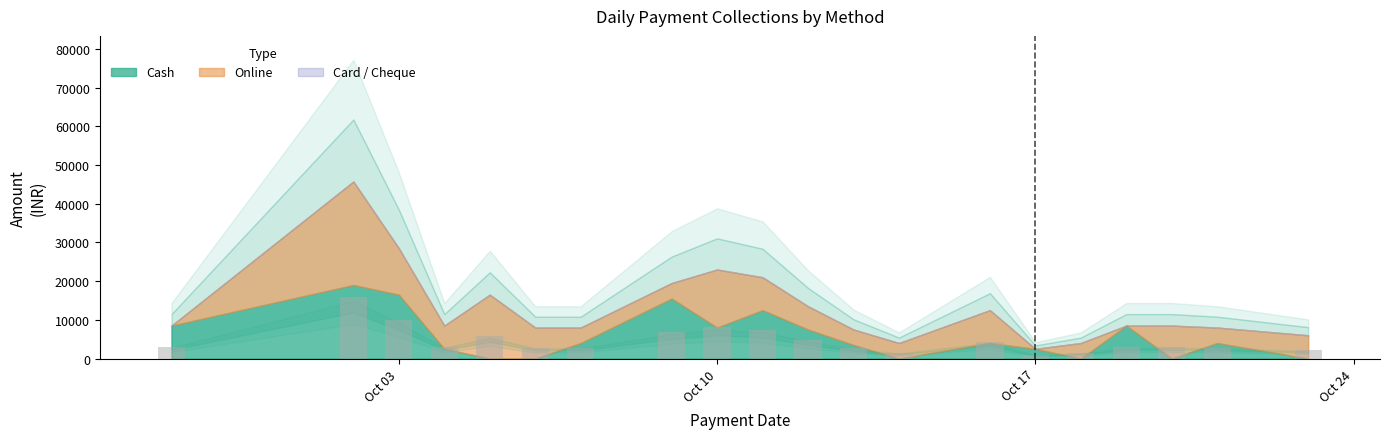

What is the value of the 10th bar from the left?

7350.0